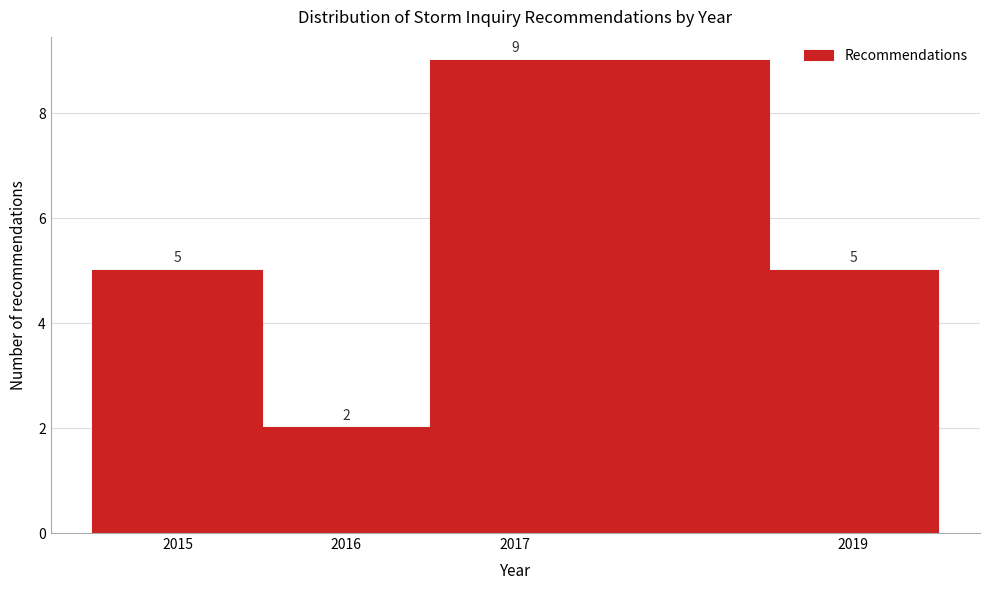

How tall is the bar that spans 2014.5 to 2015.5 on the x-axis?

5